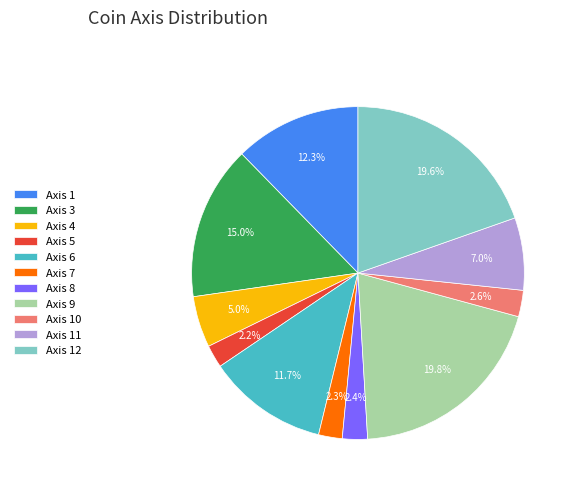

Count the number of slices in the pie.

11